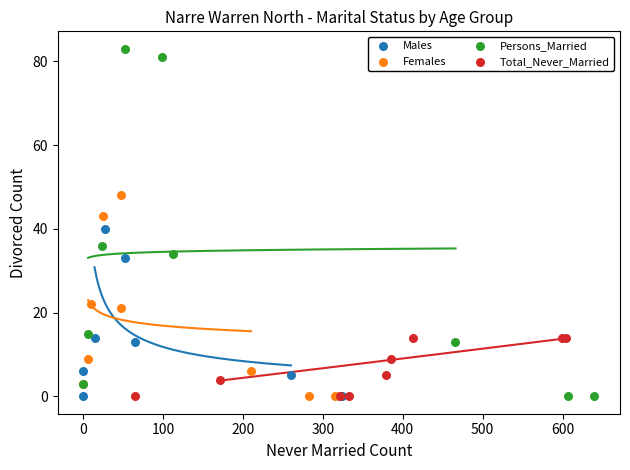

Which series has the widest spread of Y values?

Persons_Married